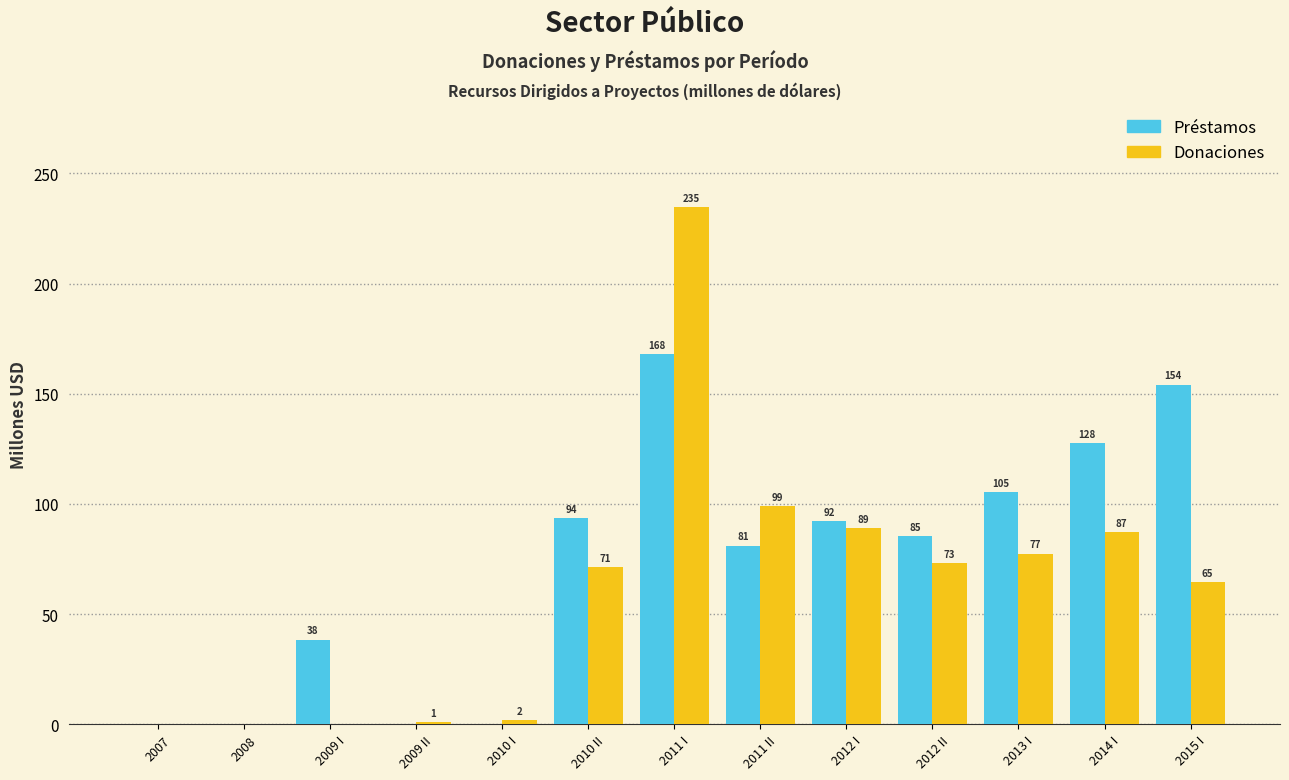

The Préstamos series shows -103.4 at 2007. True or false?

False